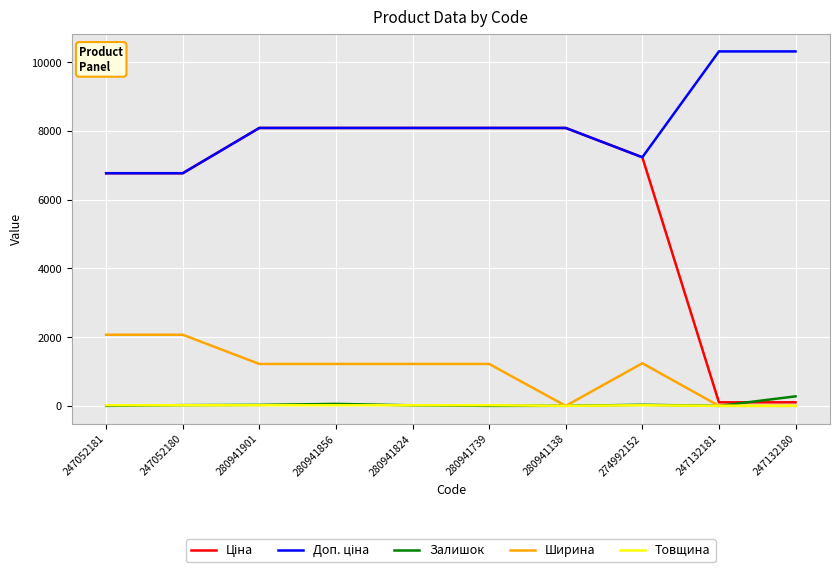

Does the chart have visible grid lines?

Yes